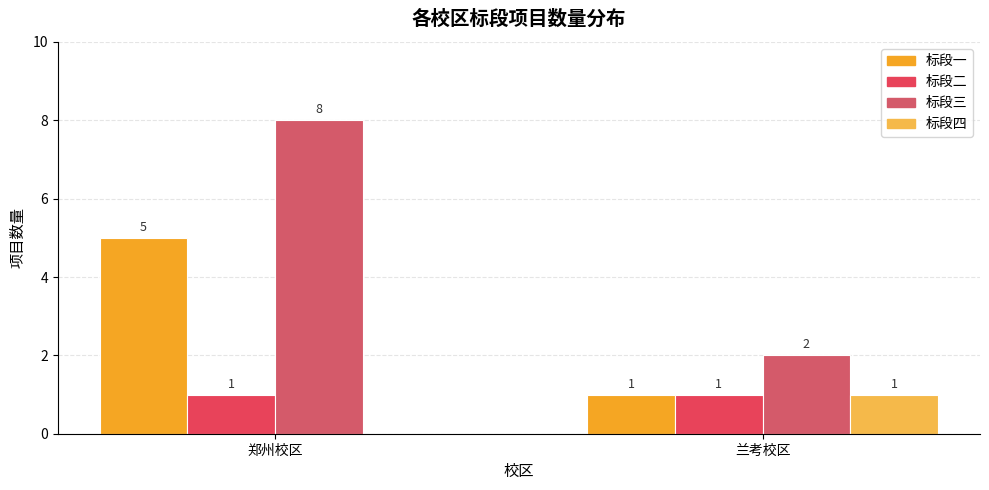

The value of 标段四 at 兰考校区 is 1. True or false?

False